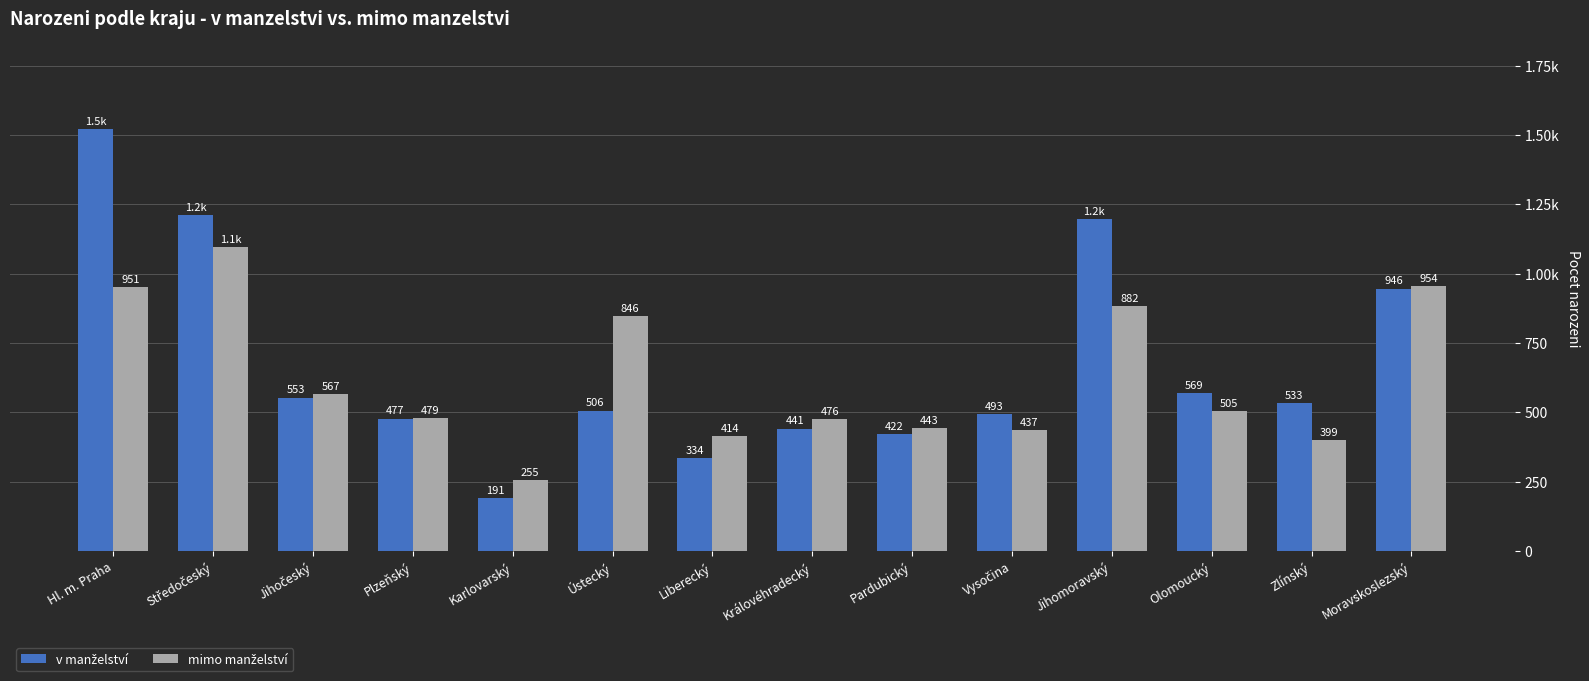

Does the chart contain any negative values?

No